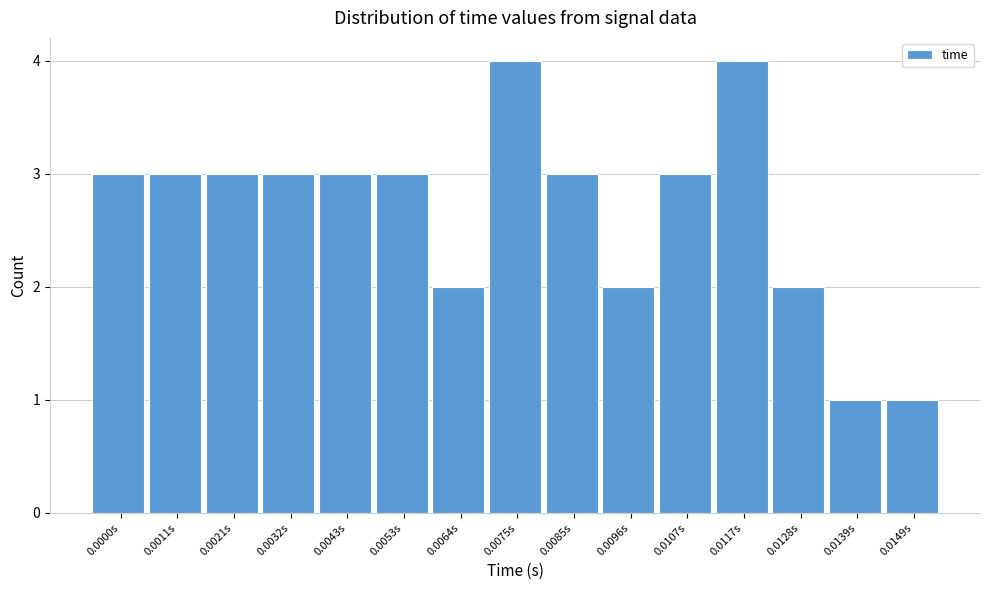

Reading left to right, list all the values displayed in this chart.

3	3	3	3	3	3	2	4	3	2	3	4	2	1	1